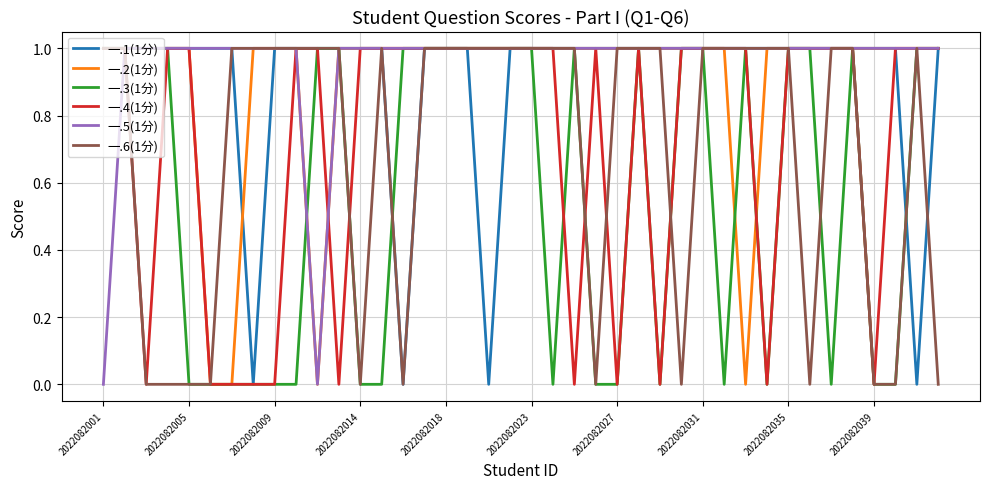

Does the chart have visible grid lines?

Yes